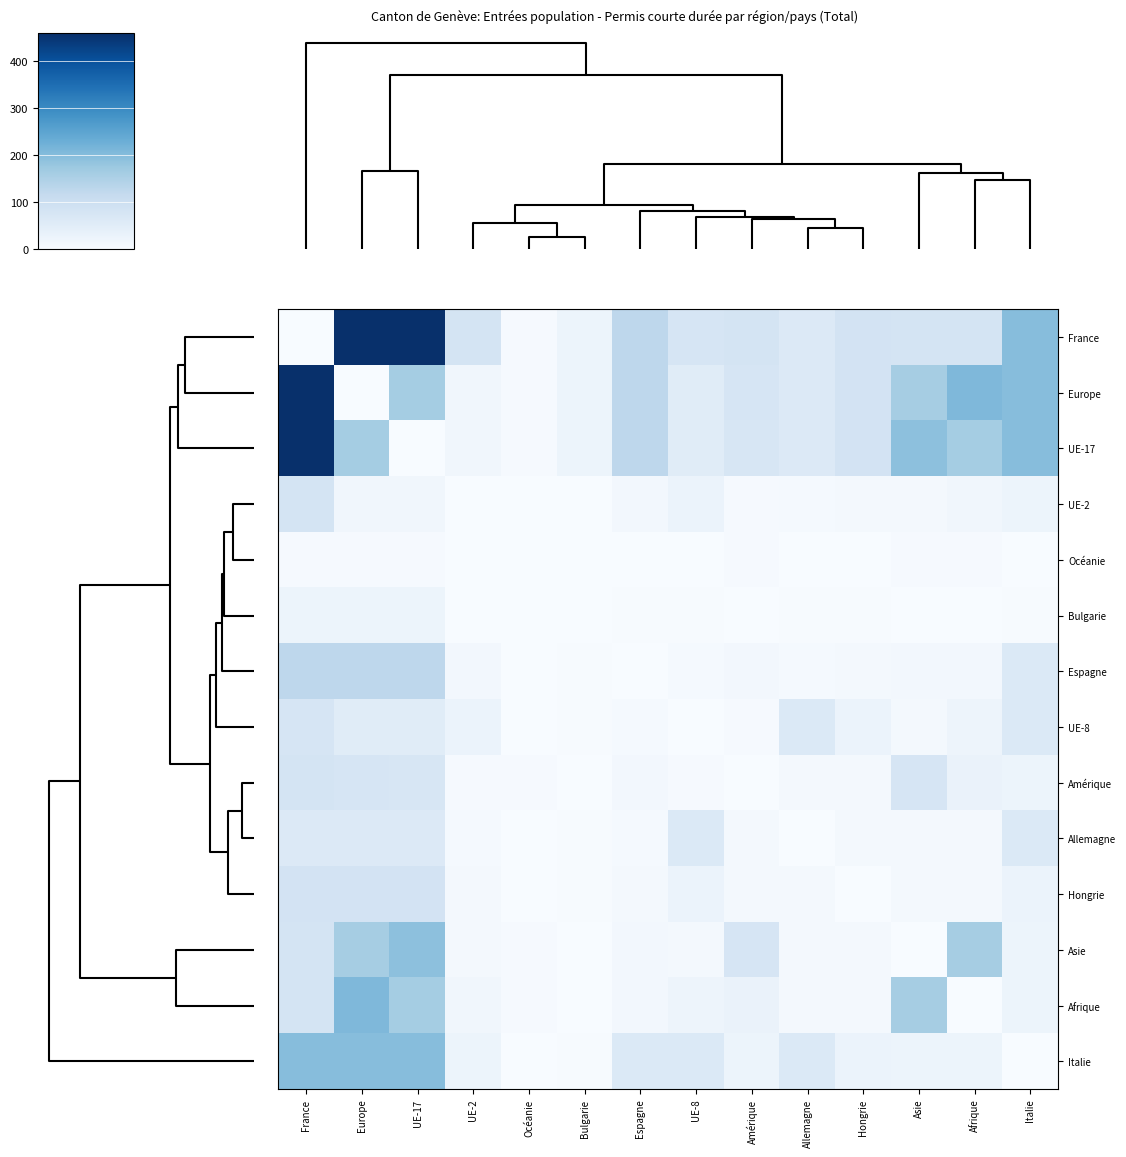

At how many categories does at least one series exceed 87?

7